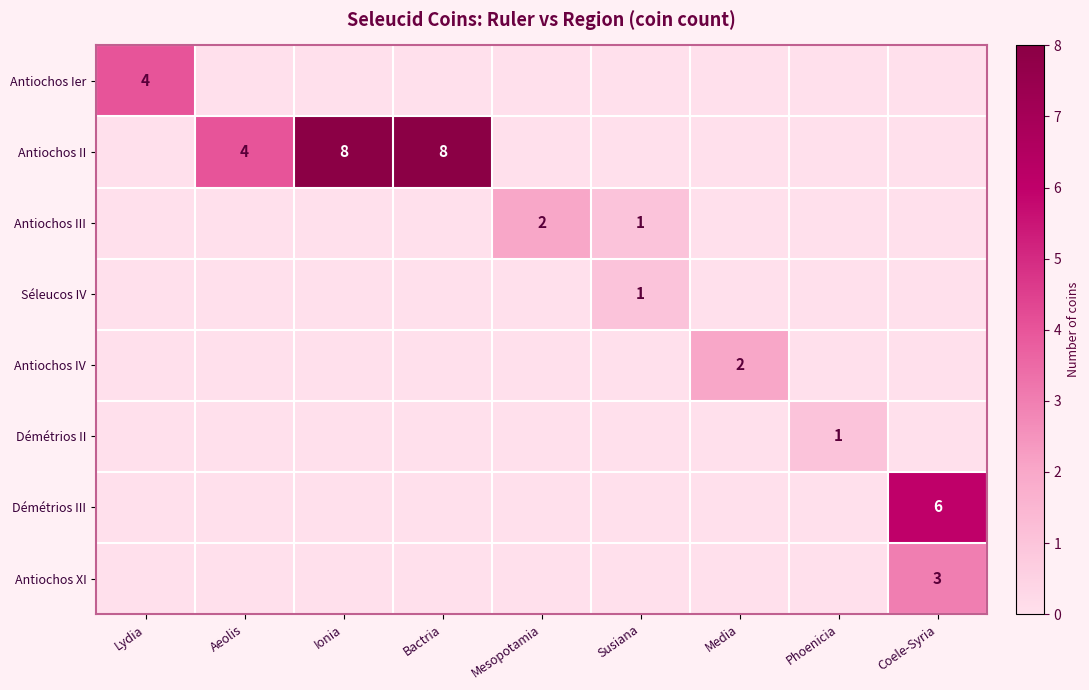

The value of Antiochos II at Bactria is 2. True or false?

False